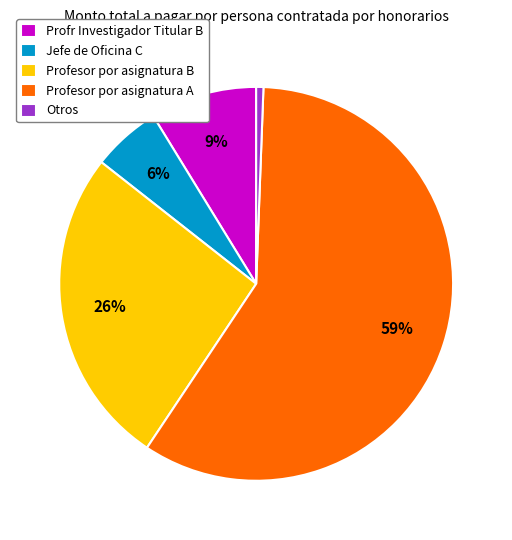

Is there any slice that represents more than half of the pie?

Yes